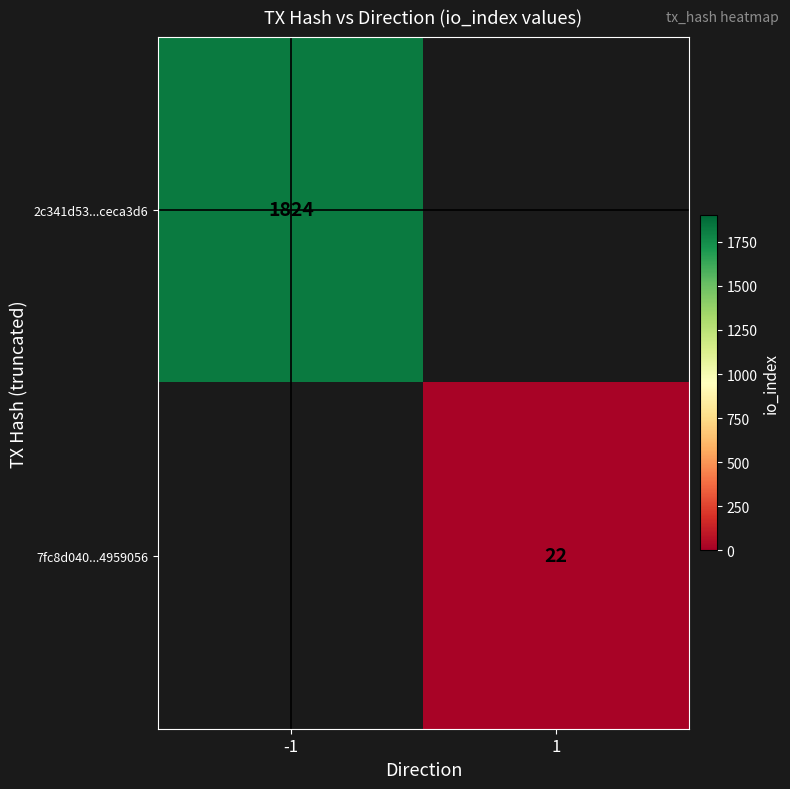

What is the smallest value displayed?

22.0